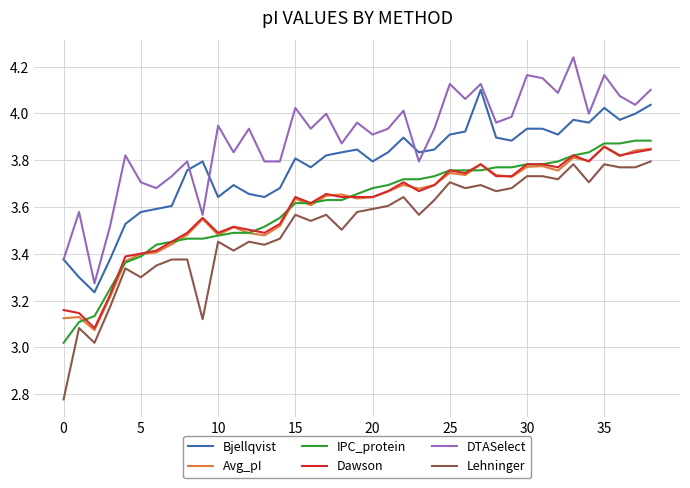

True or false: Lehninger and DTASelect cross at least once.

False